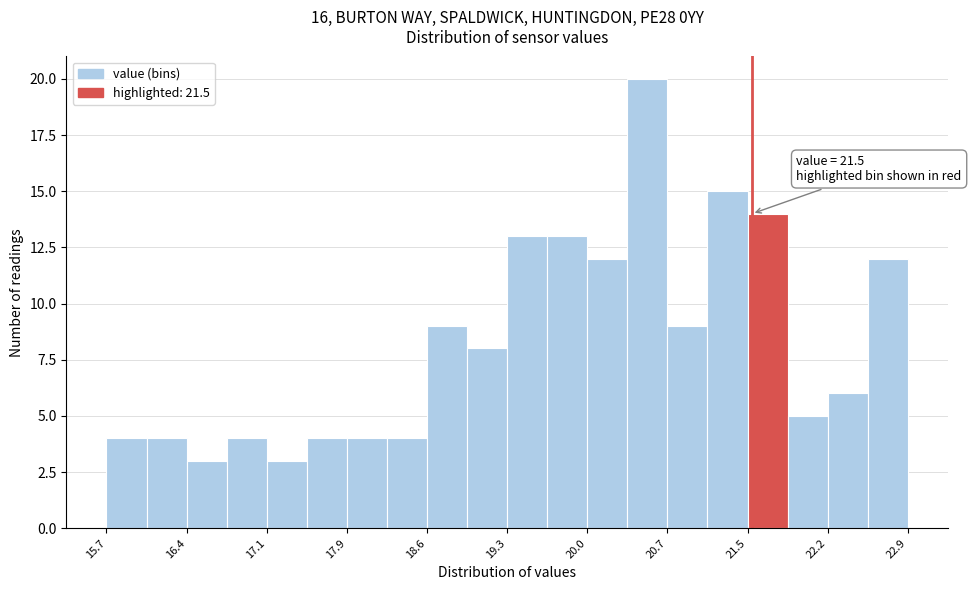

Around what value on the x-axis is the tallest bar? Give the approximate position of its centre, as read against the axis.

20.6